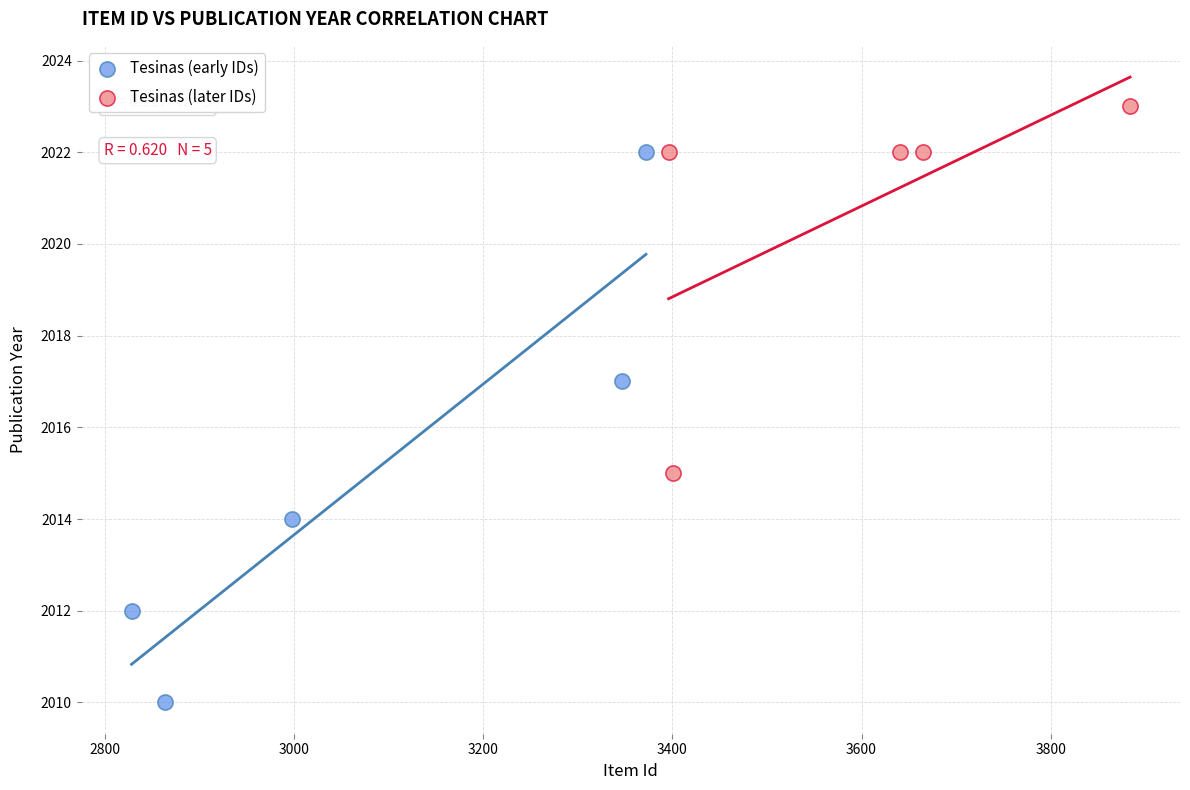

Which series has the widest spread of Y values?

Tesinas (early IDs)